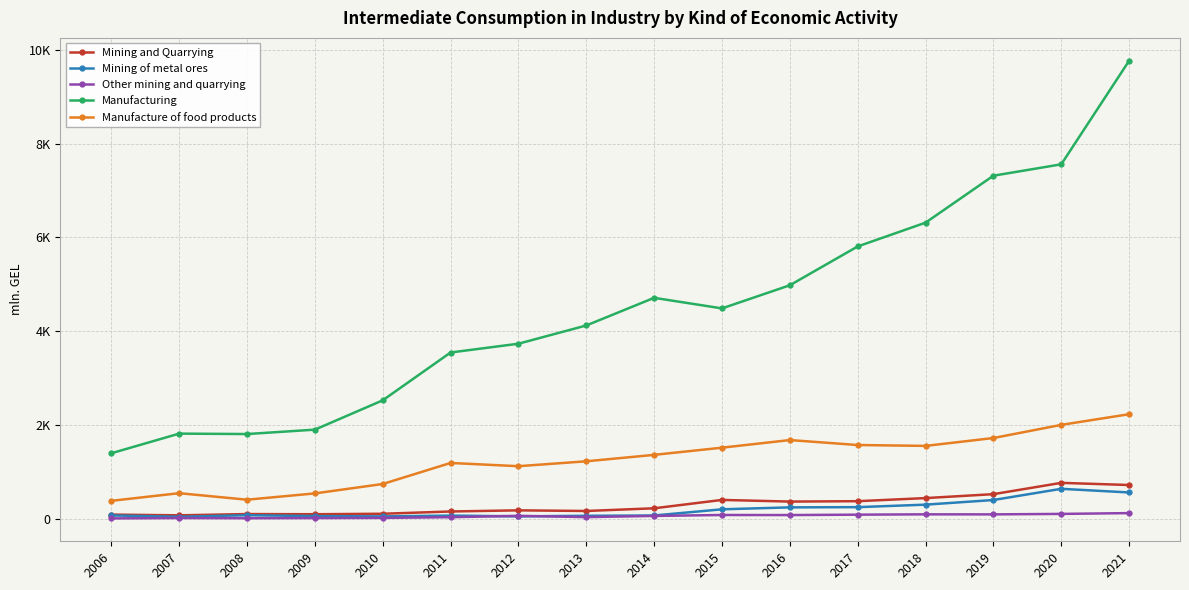

Is this an area chart (filled region under the line)?

No